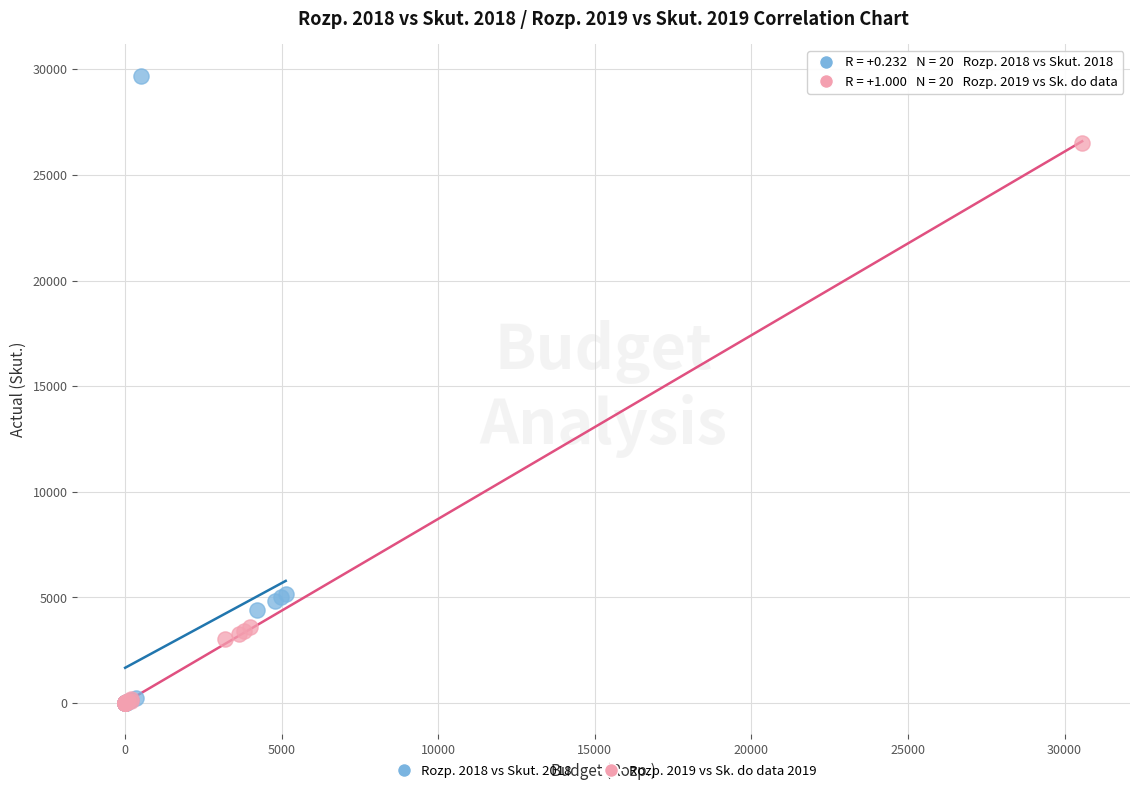

Which series reaches the maximum Y coordinate?

Rozp. 2018 vs Skut. 2018